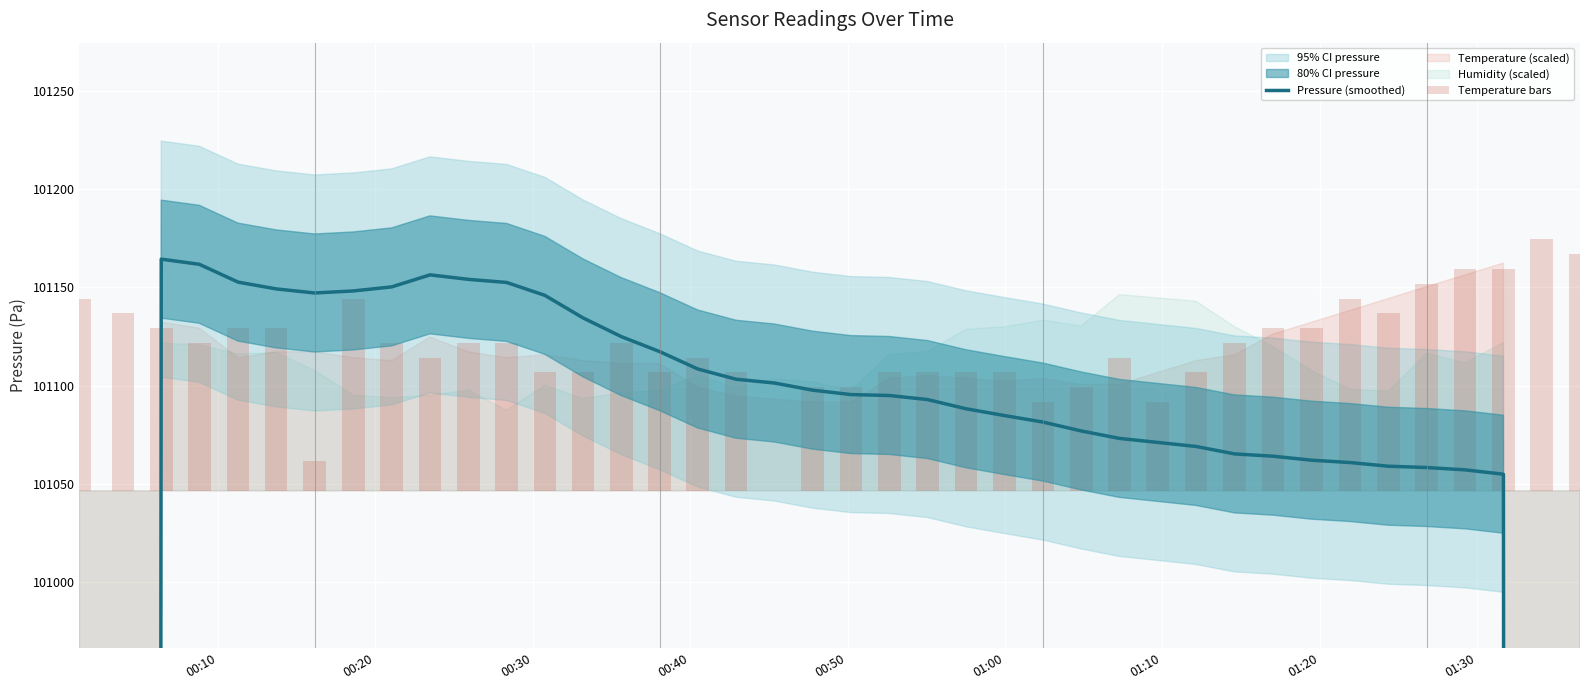

Is the value of Temperature bars at 12 greater than the value of Pressure (smoothed) at 33?

No